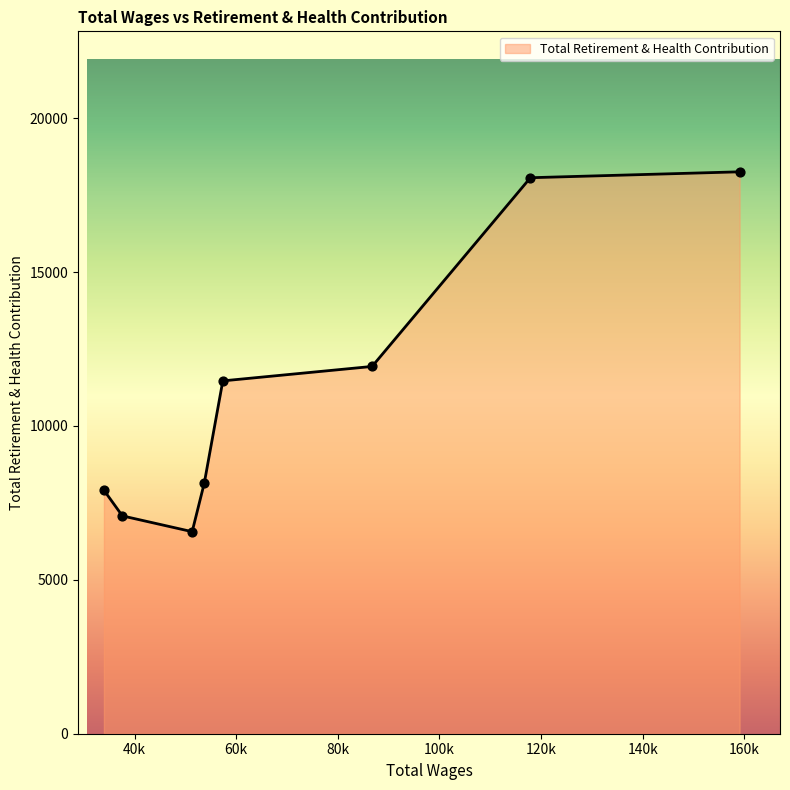

What is the minimum value shown in the chart?

6565